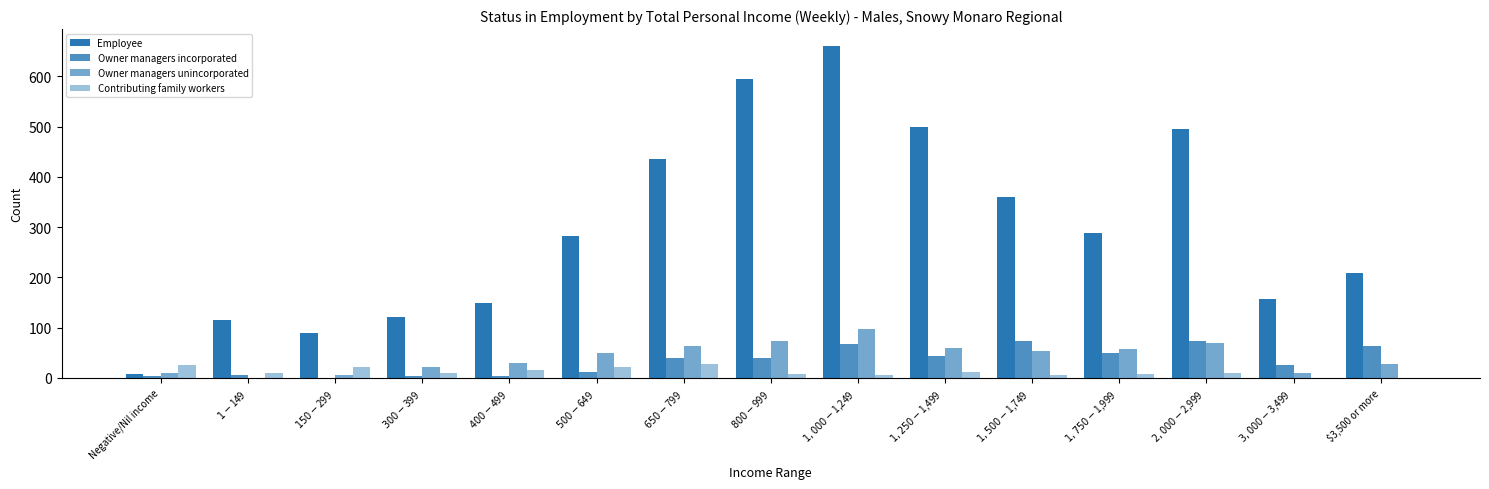

What is the sum of all Owner managers unincorporated values?

627